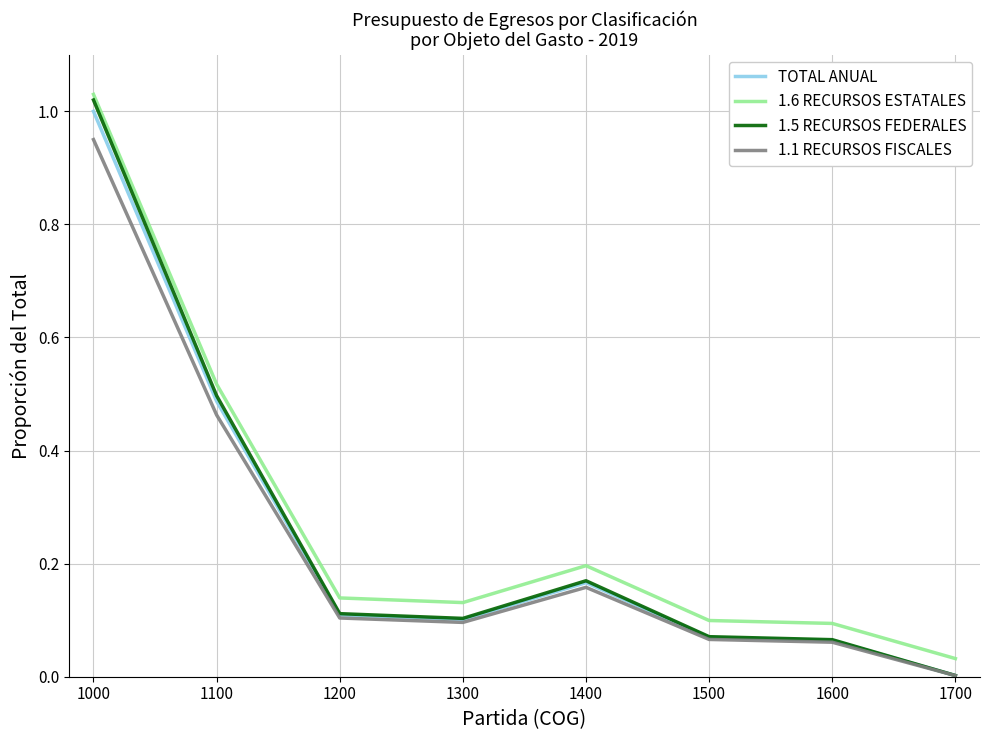

Between 1000 and 1600, which series saw the biggest shift?

1.5 RECURSOS FEDERALES